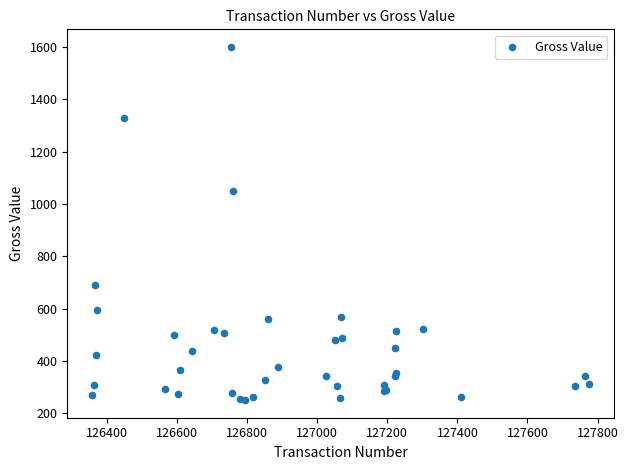

What Y value in the scatter plot is closest to 925?

1048.0